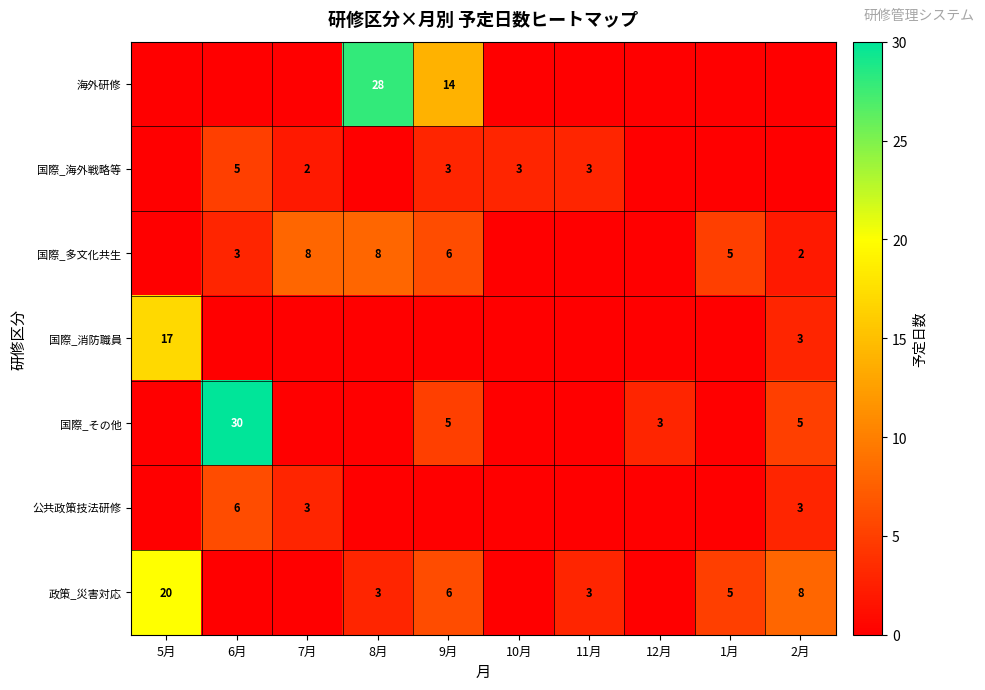

The 国際_海外戦略等 series shows 3 at 9月. True or false?

True